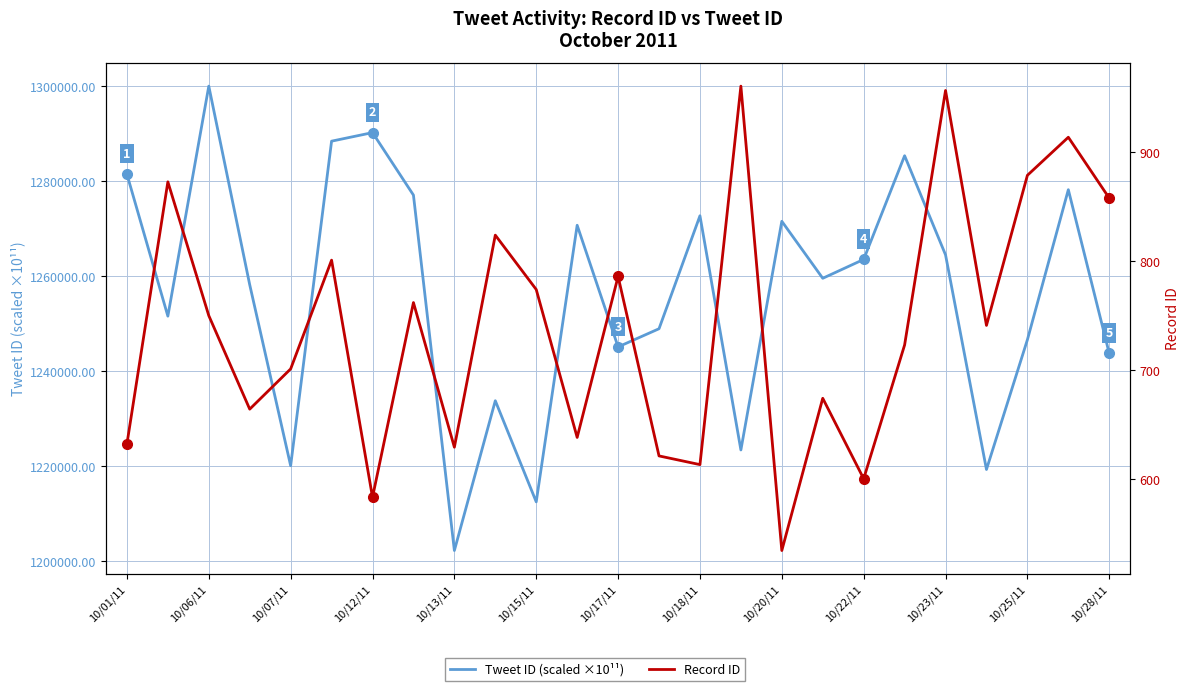

The value of Tweet ID (scaled ×10¹¹) at 10/22/11 is 1263463.1. True or false?

True